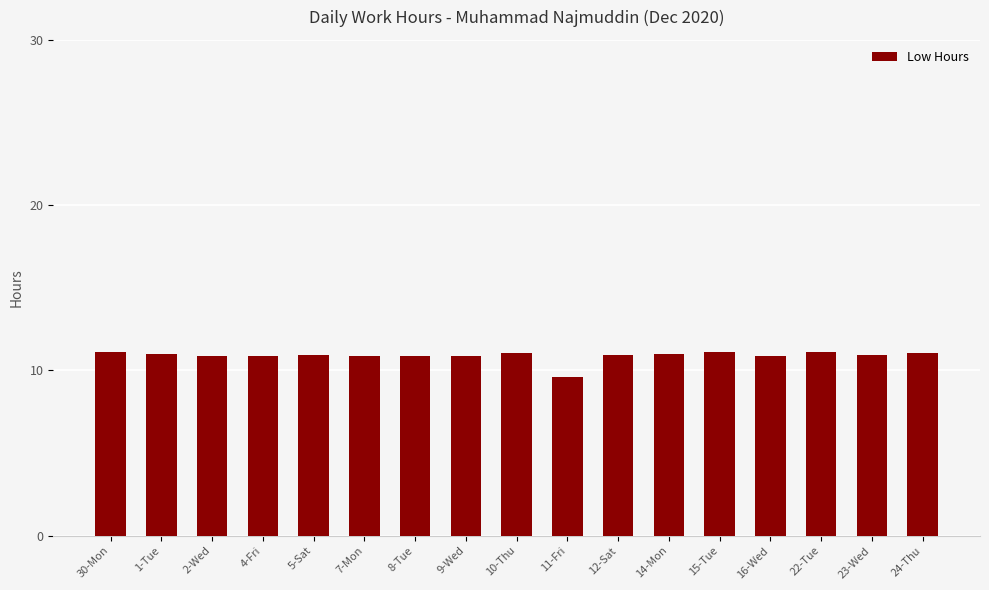

Is it true that the value at 7-Mon is 15.7?

False